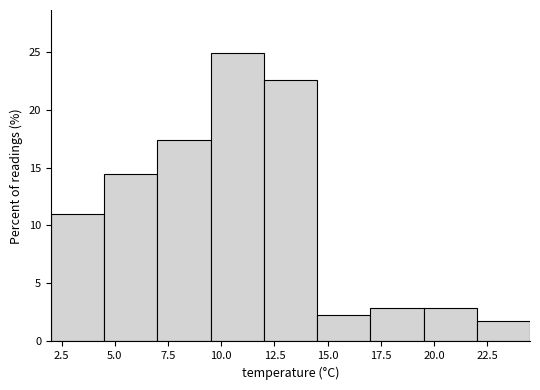

What is the height of the bar covering 19.5 to 22.0 on the x-axis? The values are not printed on the chart, so give them approximately, as read against the axis.

3.0